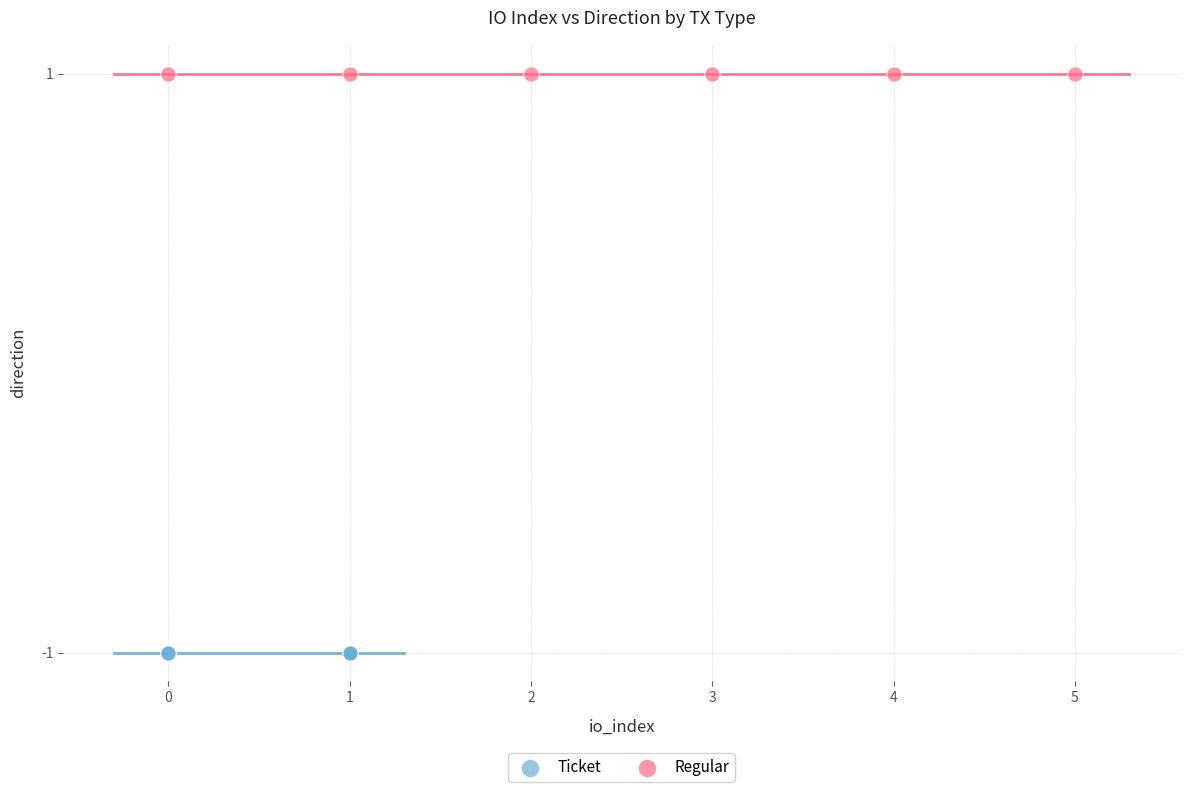

What are all the series names shown in the legend?

Ticket, Regular